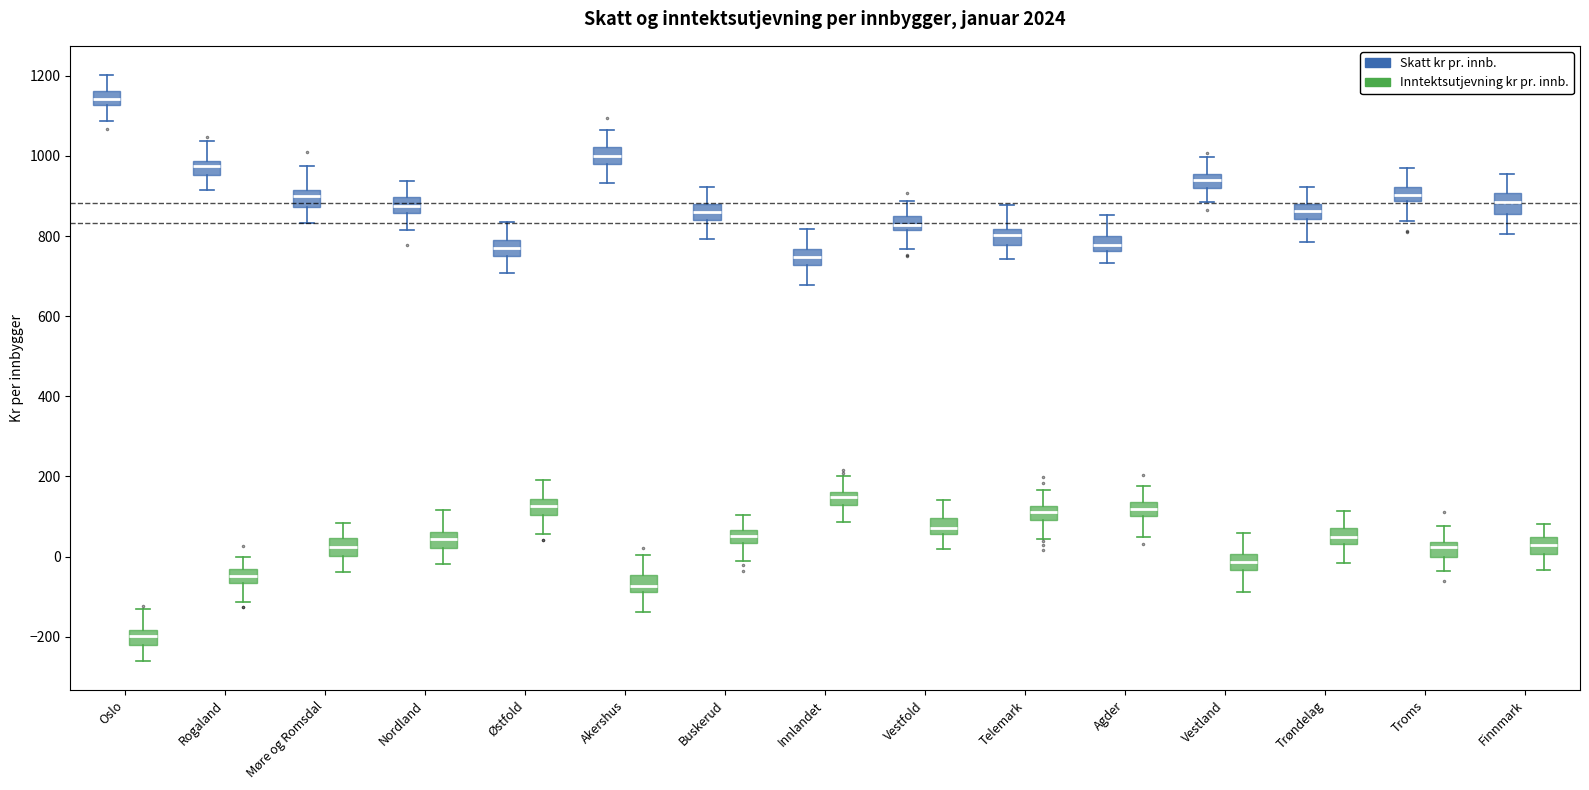

Where does the upper whisker of the box for Telemark (Skatt kr pr. innb.) end on the y-axis? The values are not printed on the chart, so give them approximately, as read against the axis.

880